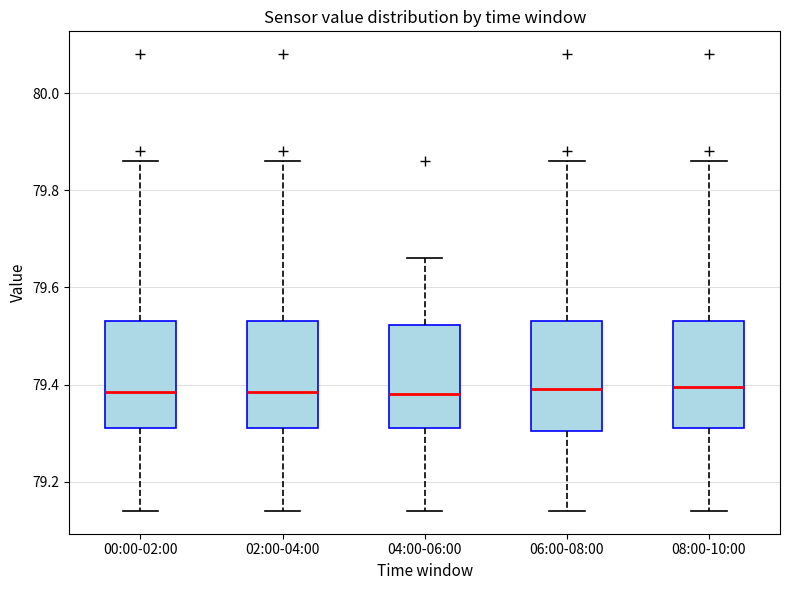

Where does the upper whisker of the box for 08:00-10:00 end on the y-axis? The values are not printed on the chart, so give them approximately, as read against the axis.

79.86